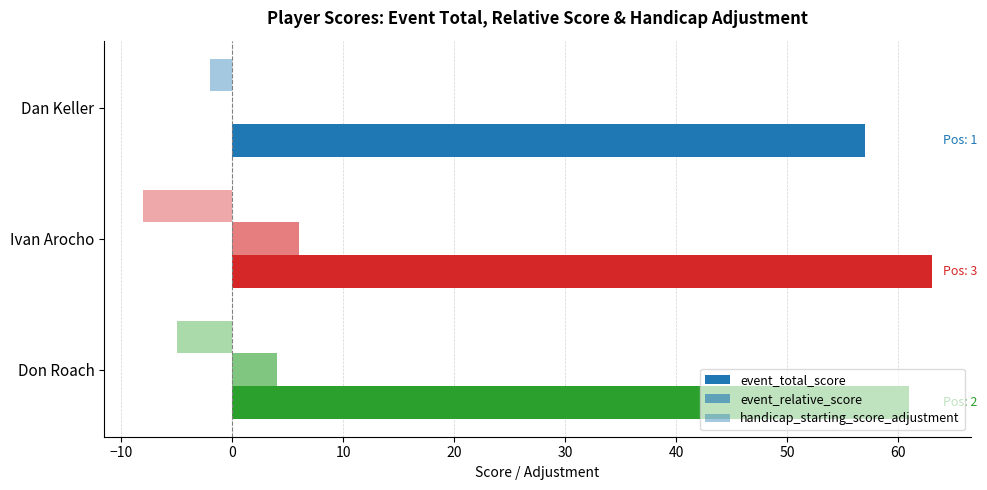

How many distinct data groups are displayed?

3